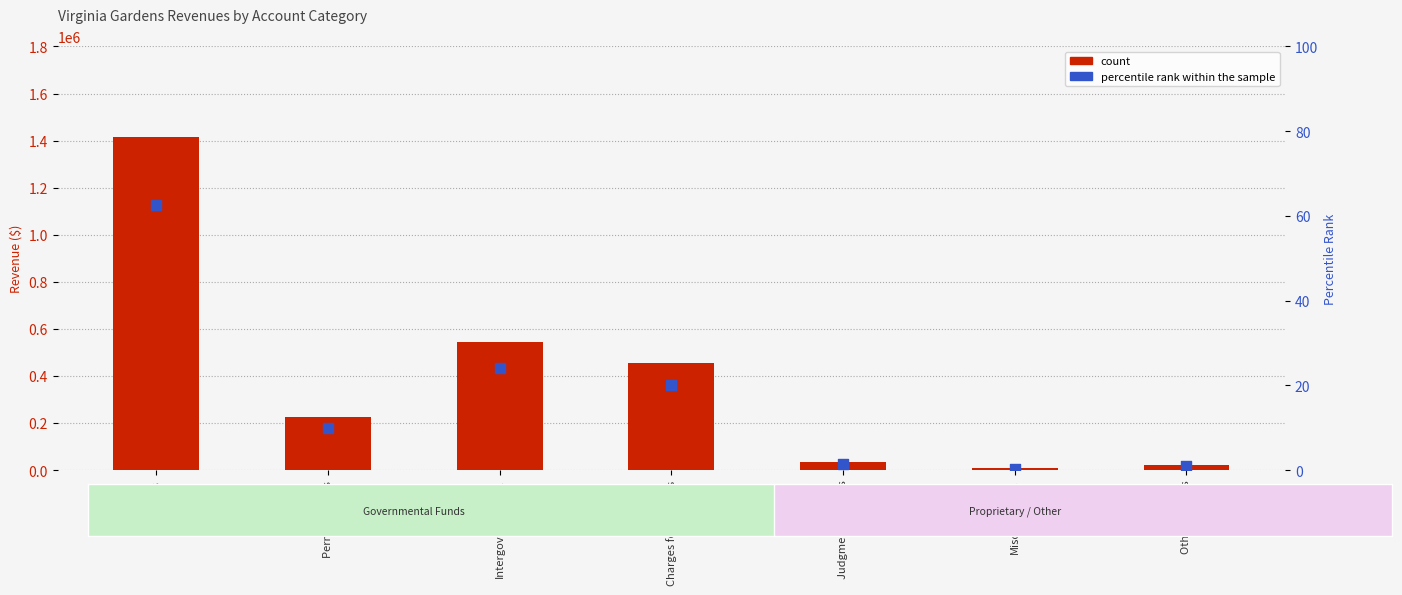

What is the total value across all series at Permits & Fees?

226691.0